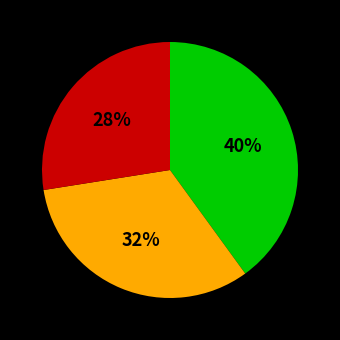

Does any single category account for the majority?

No